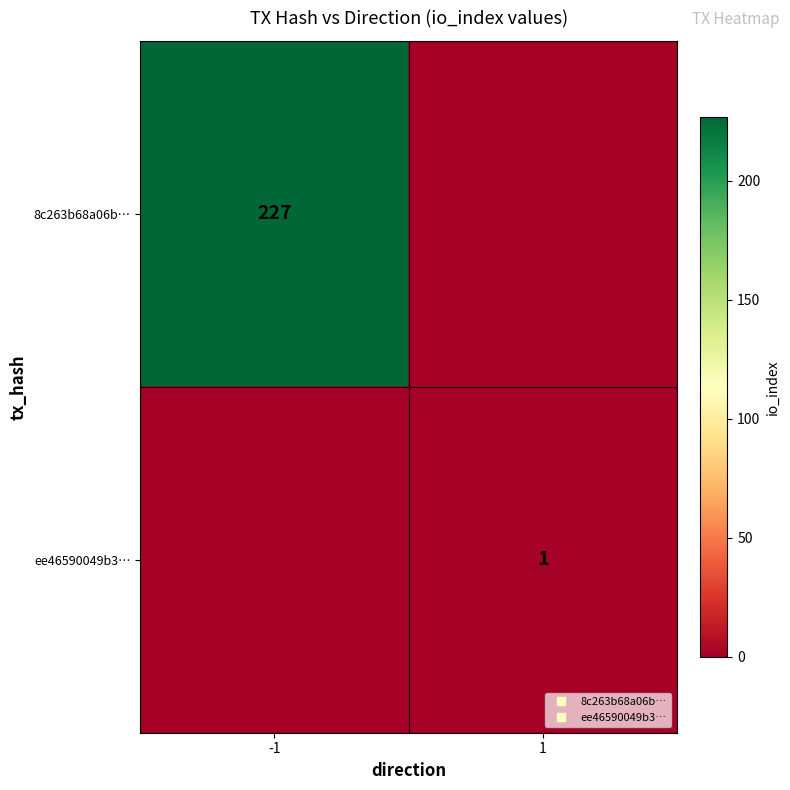

The value of 8c263b68a06b… at 1 is -138. True or false?

False